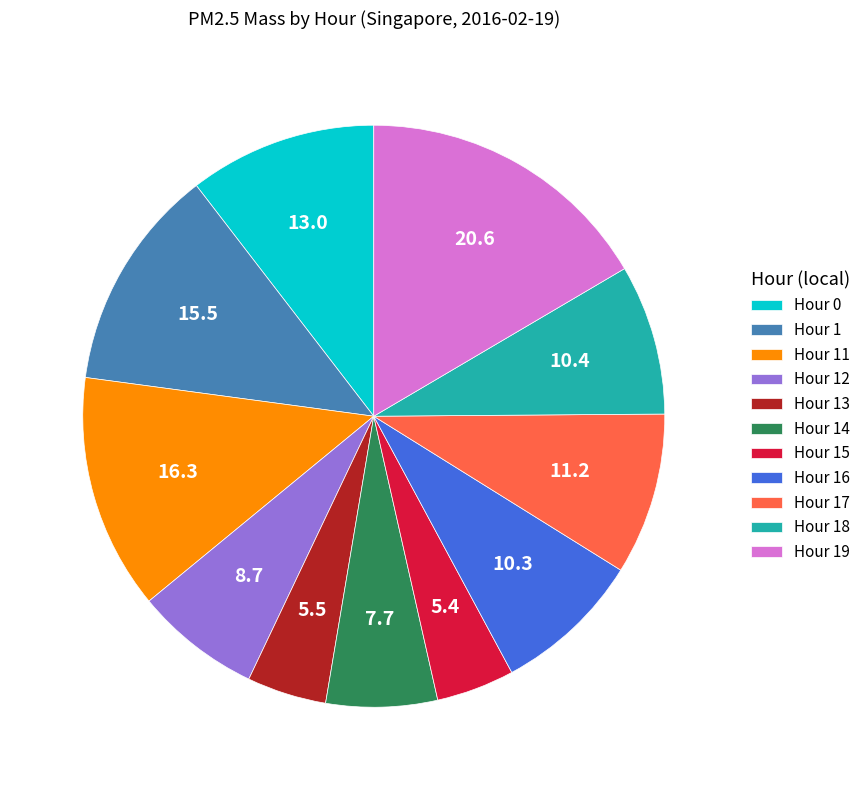

What is the largest slice in the pie chart?

Hour 19